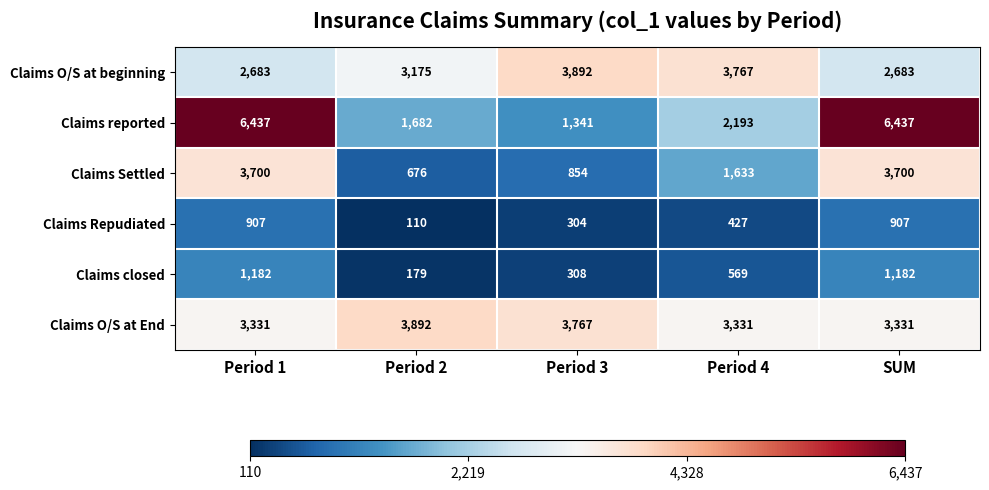

At how many categories does at least one series exceed 661?

5